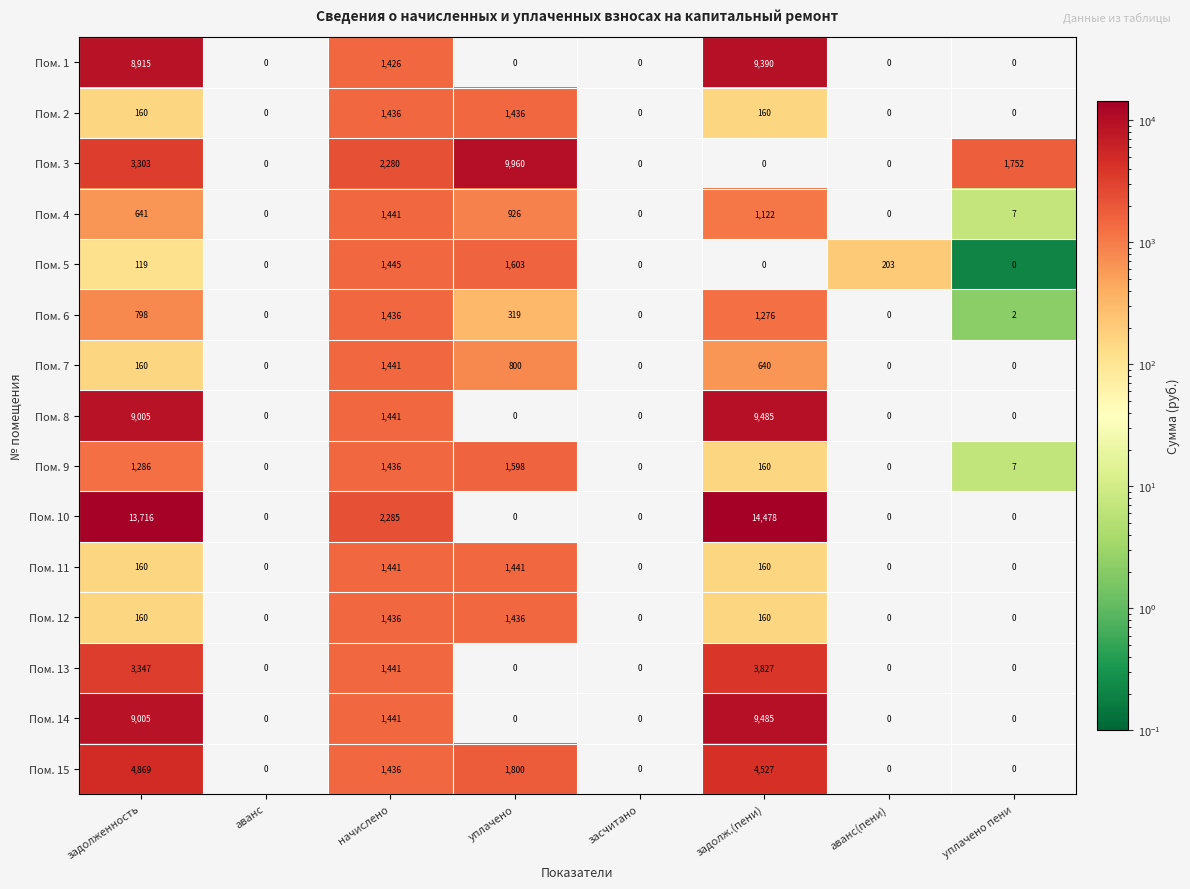

What is the difference between the highest and lowest values at начислено?

859